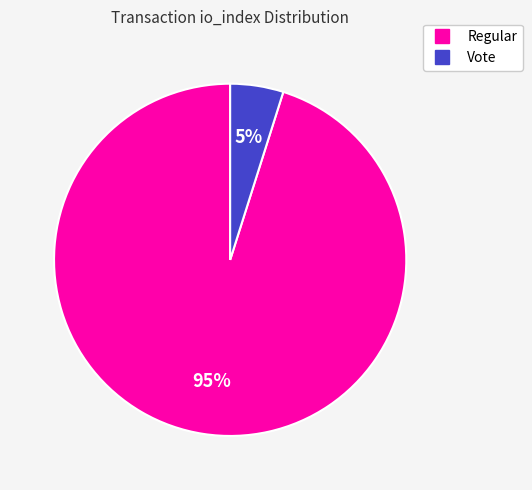

To the nearest percent, what is the average slice percentage?

50%